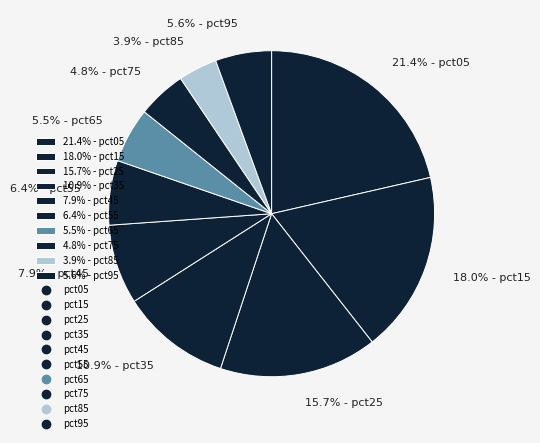

Between 7.9% - pct45 and 5.5% - pct65, which is larger?

7.9% - pct45